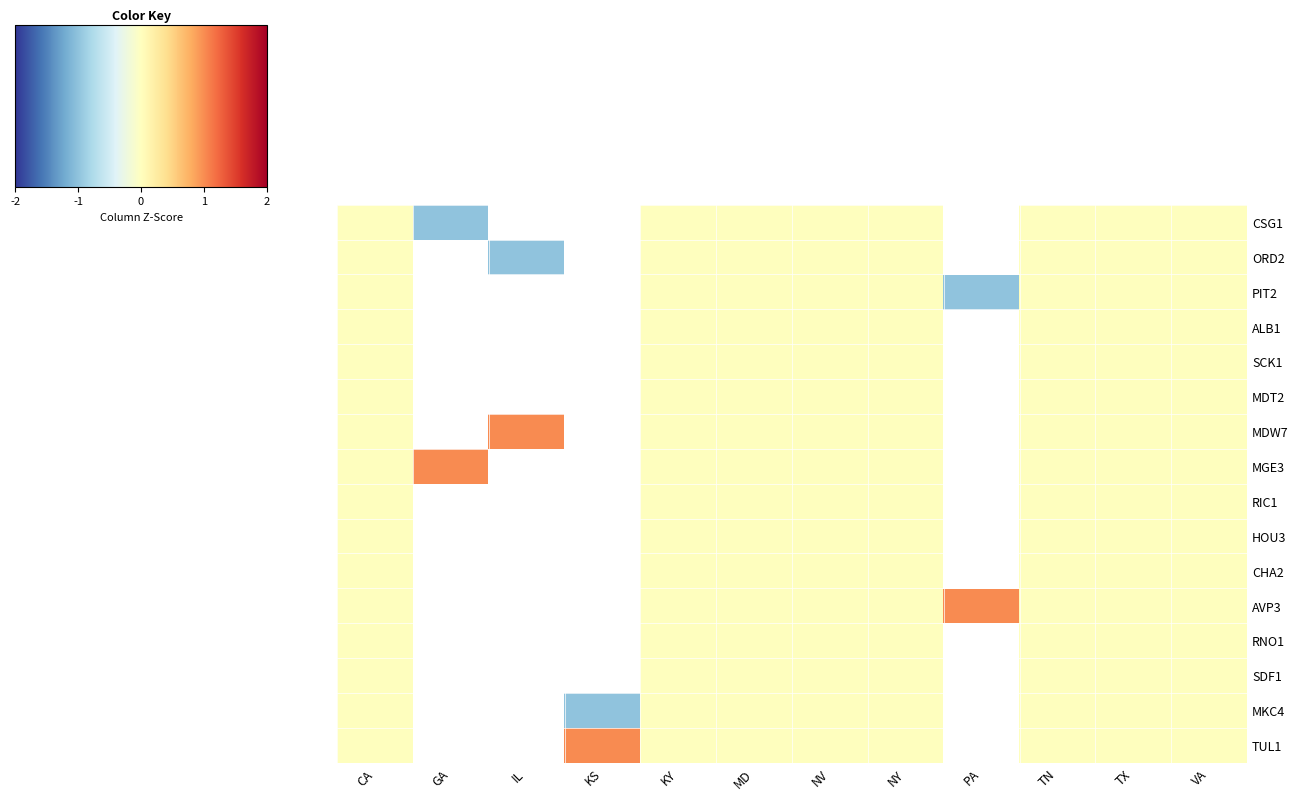

Reading right to left, extract all data points from this chart.

CSG1: VA=0	TX=0	TN=0	PA=0	NY=0	NV=0	MD=0	KY=0	KS=0	IL=0	GA=-1	CA=0
ORD2: VA=0	TX=0	TN=0	PA=0	NY=0	NV=0	MD=0	KY=0	KS=0	IL=-1	GA=0	CA=0
PIT2: VA=0	TX=0	TN=0	PA=-1	NY=0	NV=0	MD=0	KY=0	KS=0	IL=0	GA=0	CA=0
ALB1: VA=0	TX=0	TN=0	PA=0	NY=0	NV=0	MD=0	KY=0	KS=0	IL=0	GA=0	CA=0
SCK1: VA=0	TX=0	TN=0	PA=0	NY=0	NV=0	MD=0	KY=0	KS=0	IL=0	GA=0	CA=0
MDT2: VA=0	TX=0	TN=0	PA=0	NY=0	NV=0	MD=0	KY=0	KS=0	IL=0	GA=0	CA=0
MDW7: VA=0	TX=0	TN=0	PA=0	NY=0	NV=0	MD=0	KY=0	KS=0	IL=1	GA=0	CA=0
MGE3: VA=0	TX=0	TN=0	PA=0	NY=0	NV=0	MD=0	KY=0	KS=0	IL=0	GA=1	CA=0
RIC1: VA=0	TX=0	TN=0	PA=0	NY=0	NV=0	MD=0	KY=0	KS=0	IL=0	GA=0	CA=0
HOU3: VA=0	TX=0	TN=0	PA=0	NY=0	NV=0	MD=0	KY=0	KS=0	IL=0	GA=0	CA=0
CHA2: VA=0	TX=0	TN=0	PA=0	NY=0	NV=0	MD=0	KY=0	KS=0	IL=0	GA=0	CA=0
AVP3: VA=0	TX=0	TN=0	PA=1	NY=0	NV=0	MD=0	KY=0	KS=0	IL=0	GA=0	CA=0
RNO1: VA=0	TX=0	TN=0	PA=0	NY=0	NV=0	MD=0	KY=0	KS=0	IL=0	GA=0	CA=0
SDF1: VA=0	TX=0	TN=0	PA=0	NY=0	NV=0	MD=0	KY=0	KS=0	IL=0	GA=0	CA=0
MKC4: VA=0	TX=0	TN=0	PA=0	NY=0	NV=0	MD=0	KY=0	KS=-1	IL=0	GA=0	CA=0
TUL1: VA=0	TX=0	TN=0	PA=0	NY=0	NV=0	MD=0	KY=0	KS=1	IL=0	GA=0	CA=0